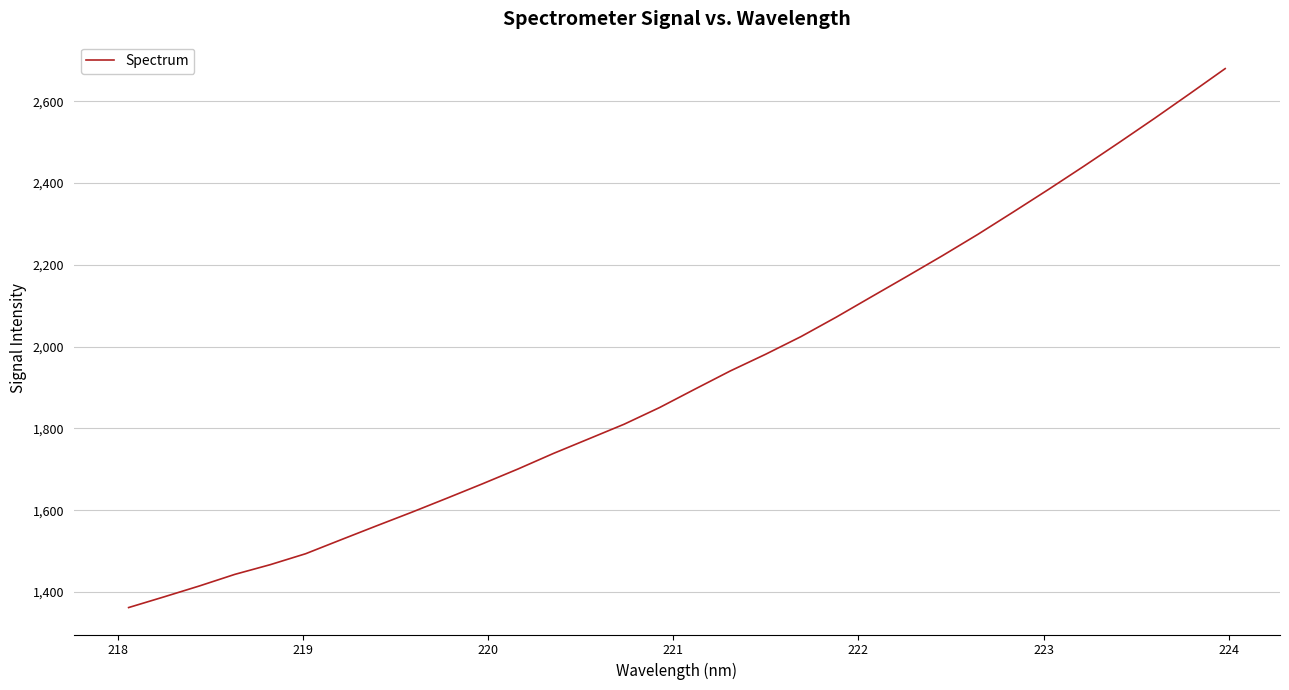

Does the chart display data point markers on the line(s)?

No